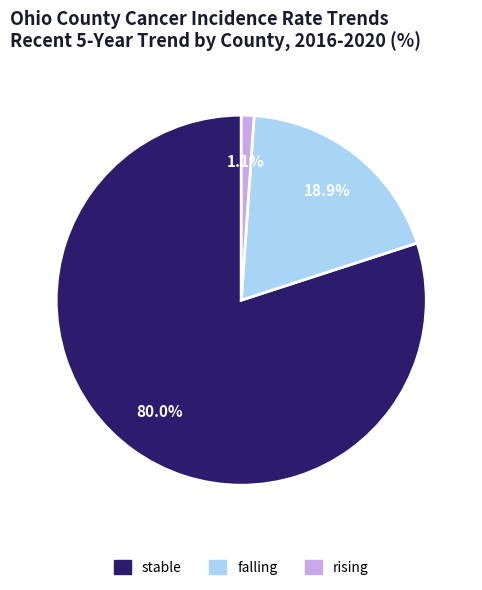

To the nearest percent, what portion does falling represent?

19%